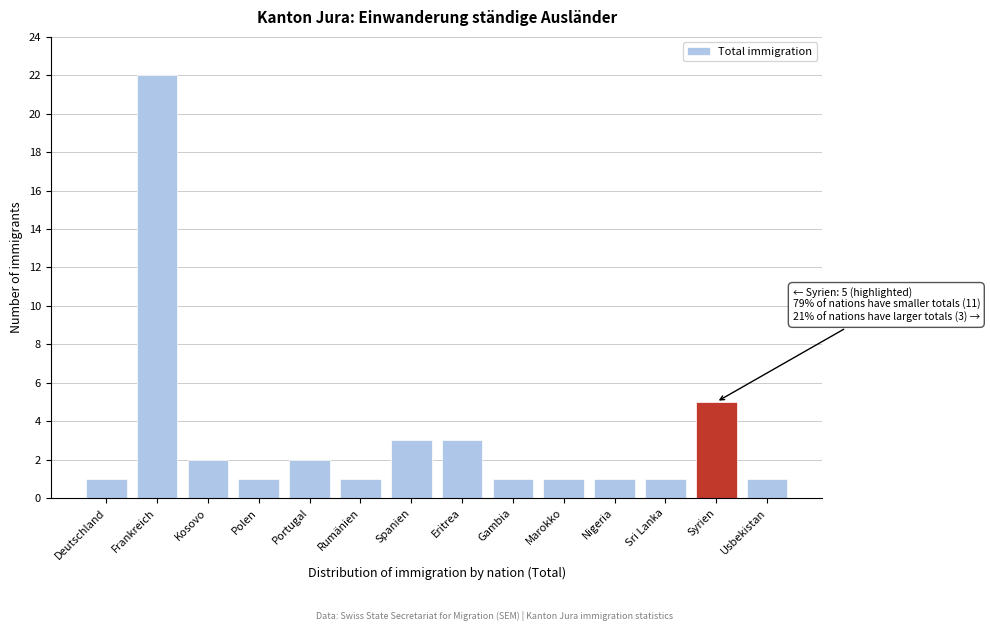

Reading left to right, extract all data points from this chart.

1	22	2	1	2	1	3	3	1	1	1	1	5	1